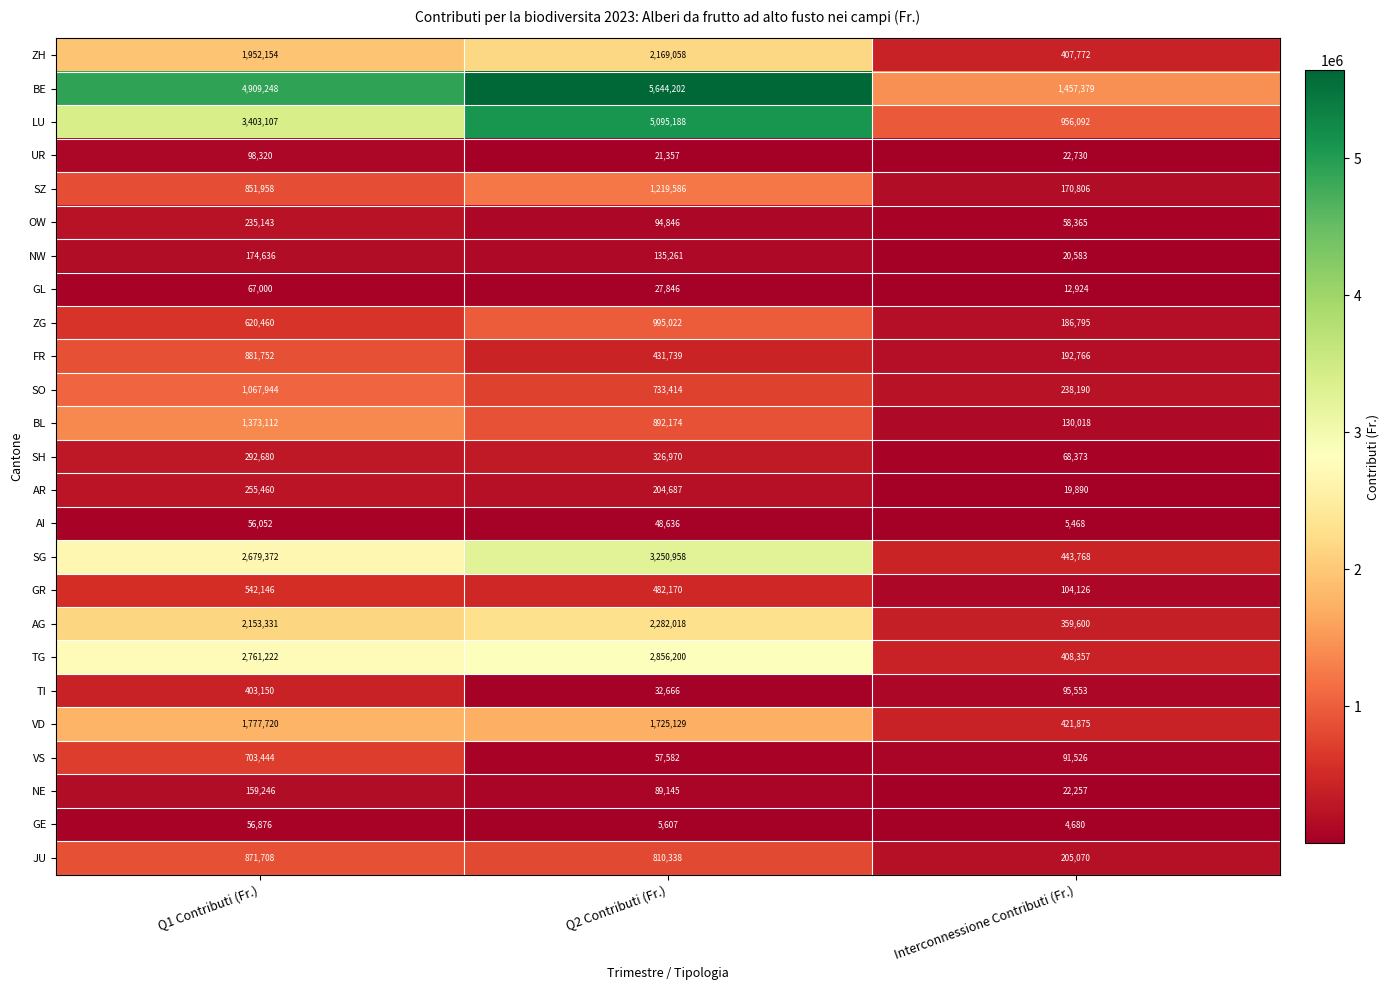

List the series in order of their peak value, highest first.

BE, LU, SG, TG, AG, ZH, VD, BL, SZ, SO, ZG, FR, JU, VS, GR, TI, SH, AR, OW, NW, NE, UR, GL, GE, AI